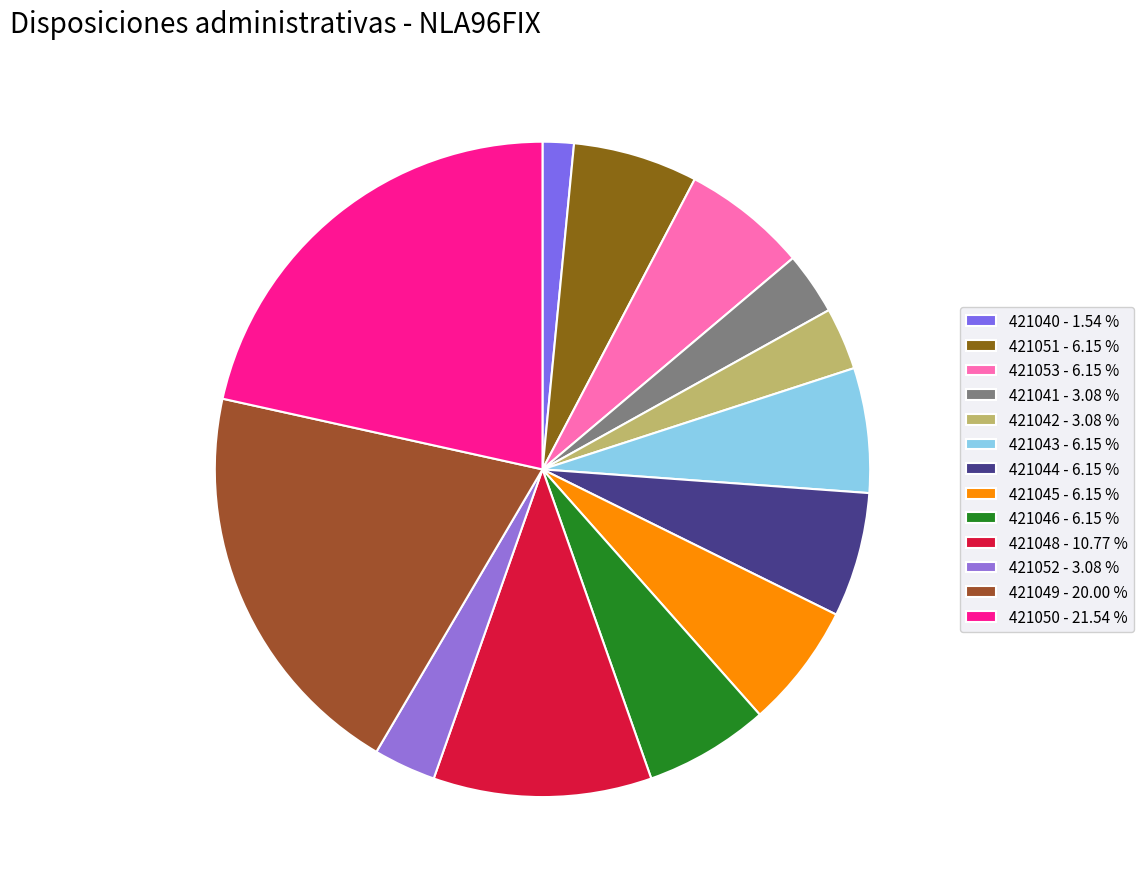

How many slices are in this pie chart?

13